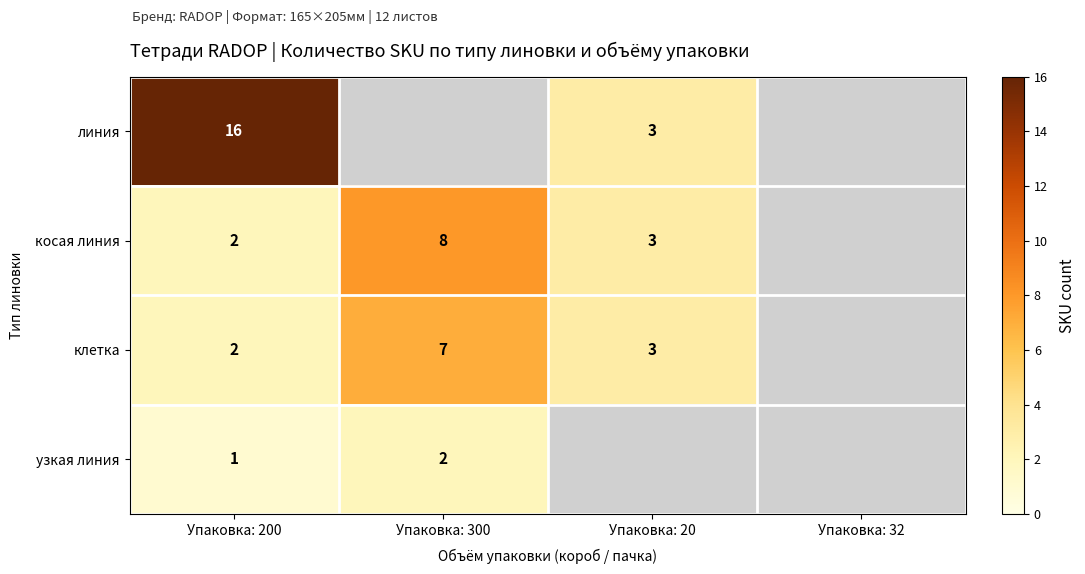

Which has a higher value, Упаковка: 300 or Упаковка: 200?

Упаковка: 200